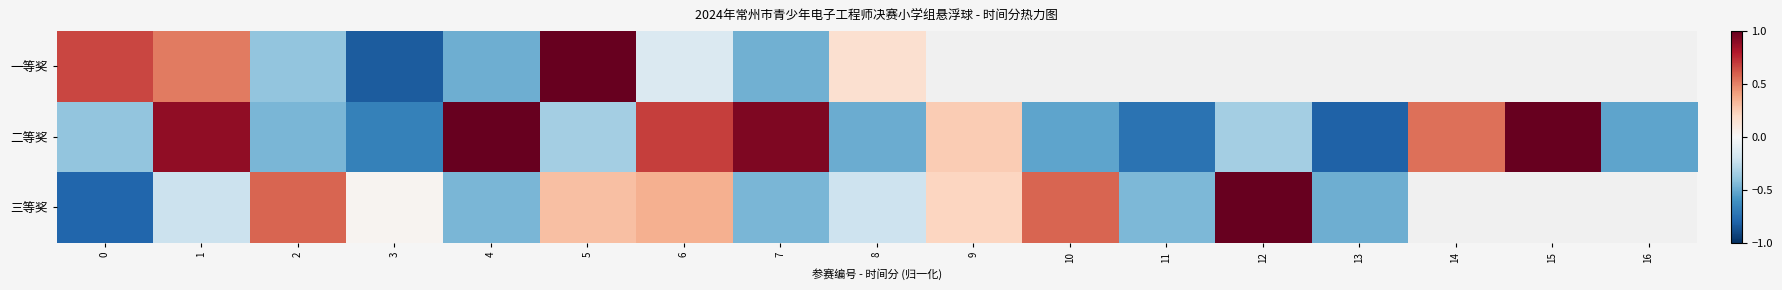

What is the maximum value for 二等奖?

1.0